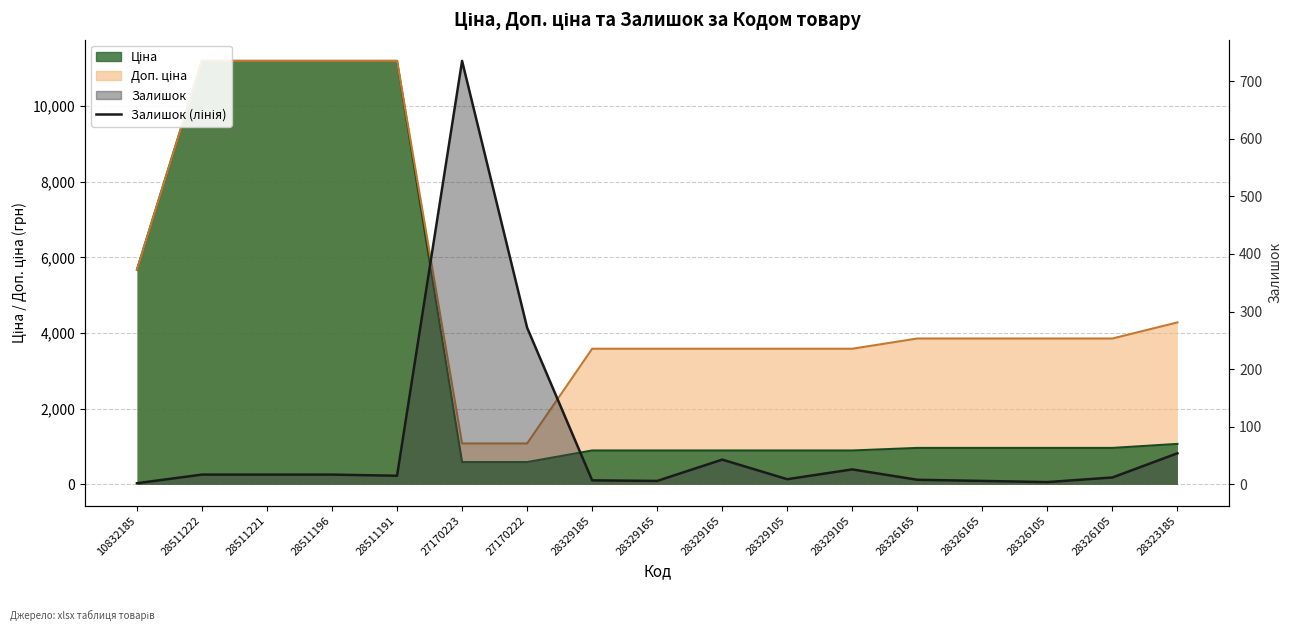

The value at 28511222 is 17. True or false?

True